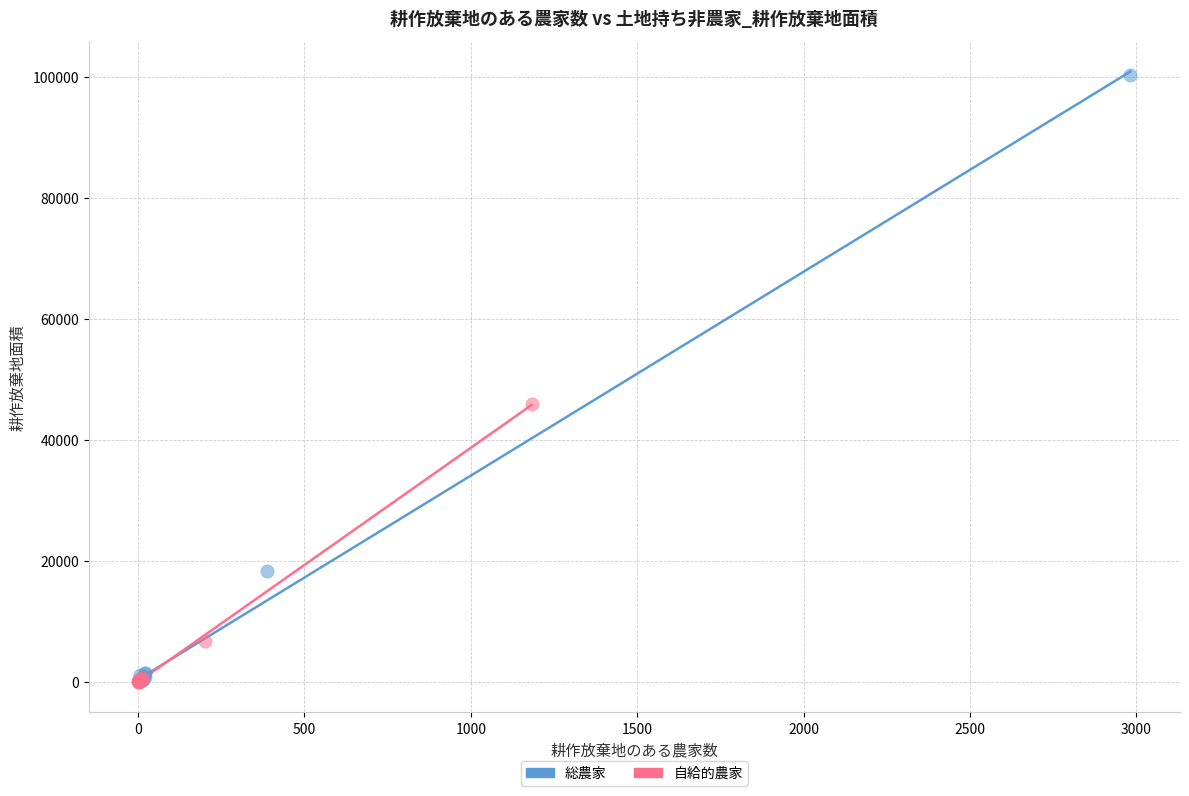

Which series reaches the maximum Y coordinate?

総農家